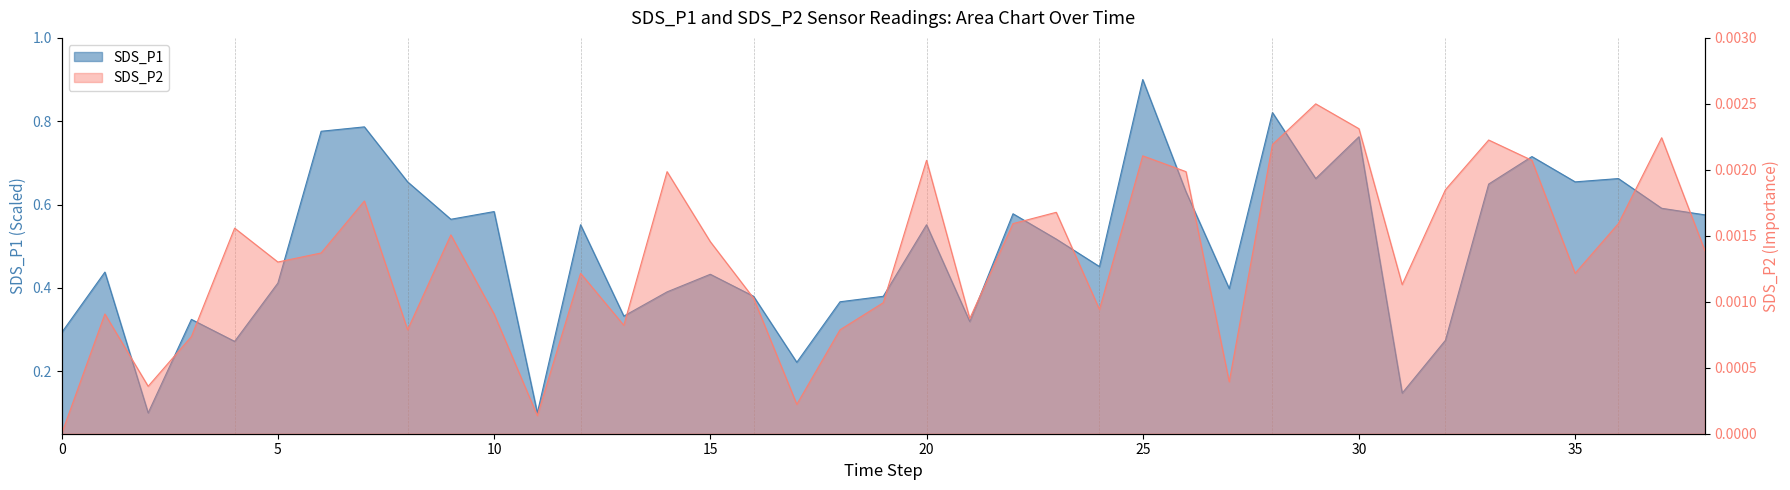

At how many categories does at least one series exceed 0?

39